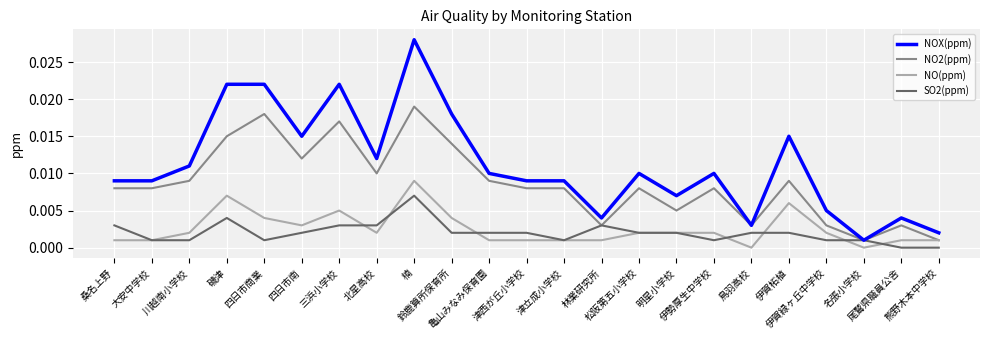

List the series in order of their peak value, lowest first.

SO2(ppm), NO(ppm), NO2(ppm), NOX(ppm)